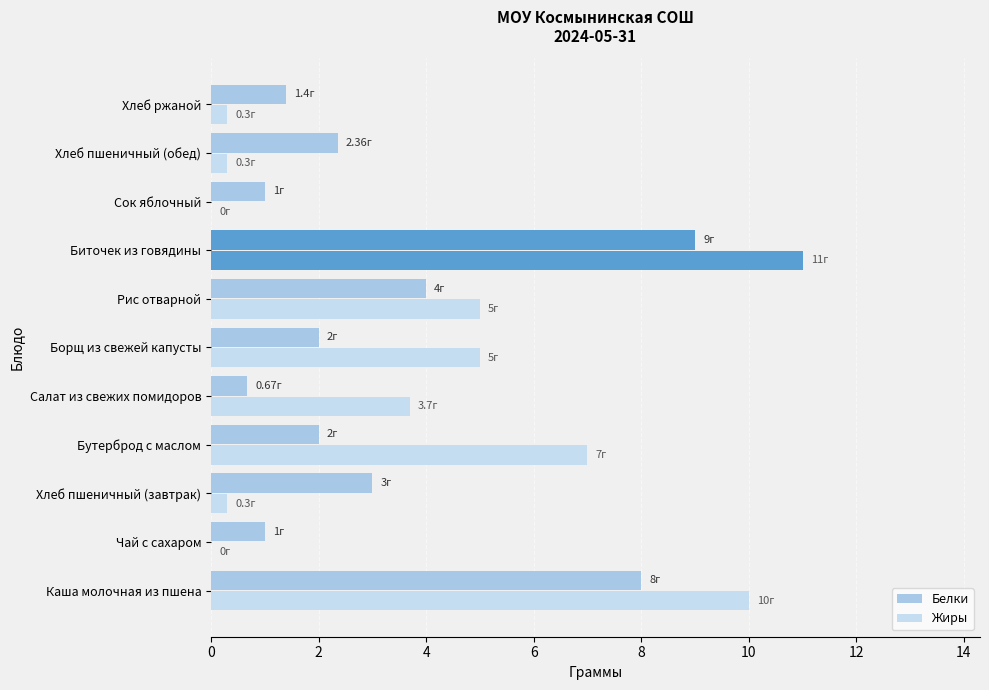

What is the average value of the Жиры series?

3.9